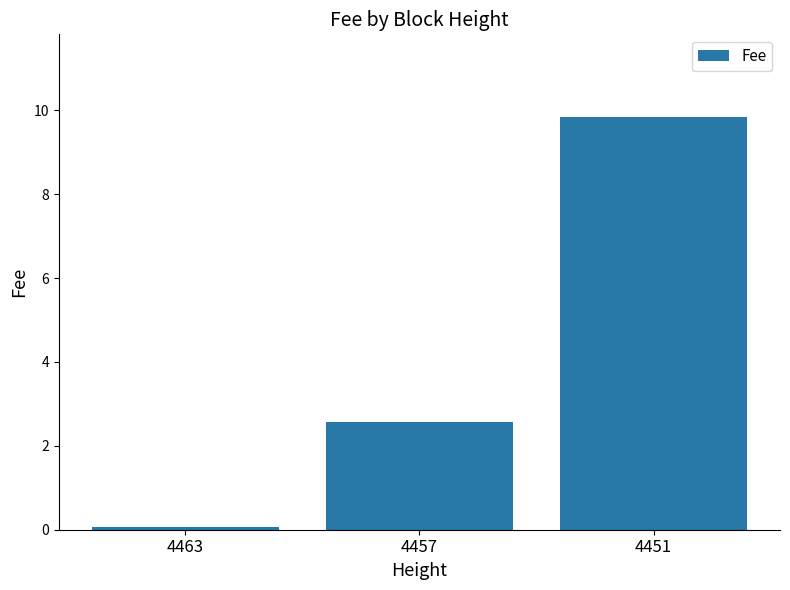

How many data points are less than 2?

1